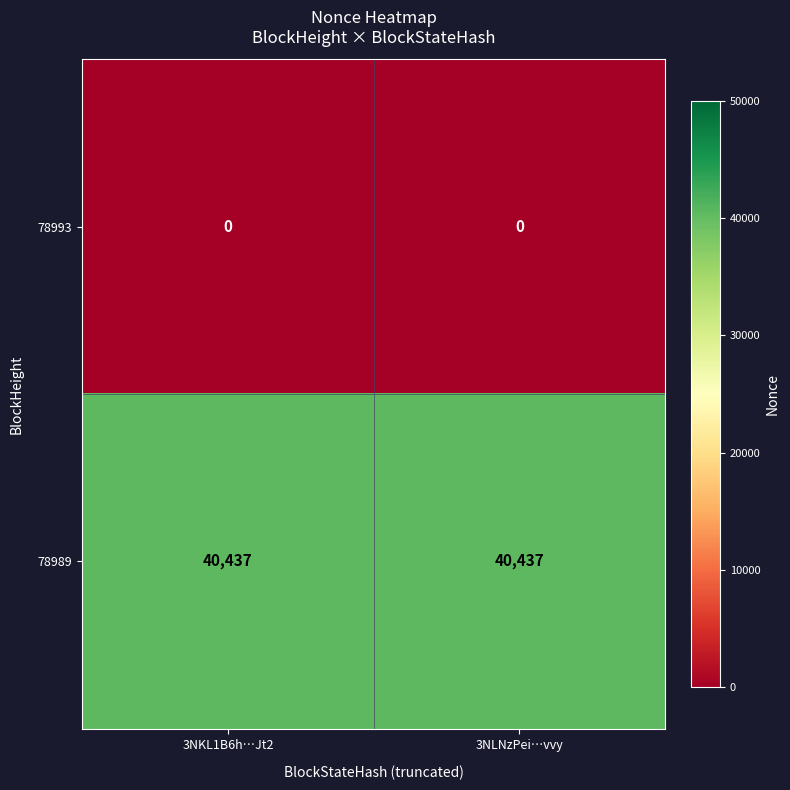

What is the spread (max minus min) of values at 3NLNzPei…vvy?

40437